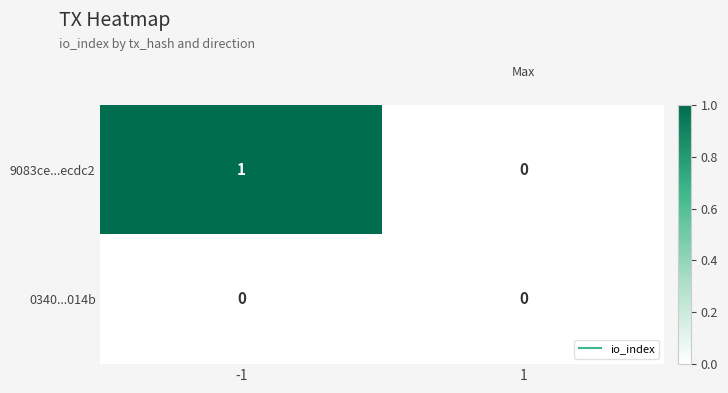

Rank the series by their maximum value, from highest to lowest.

9083ce...ecdc2, 0340...014b